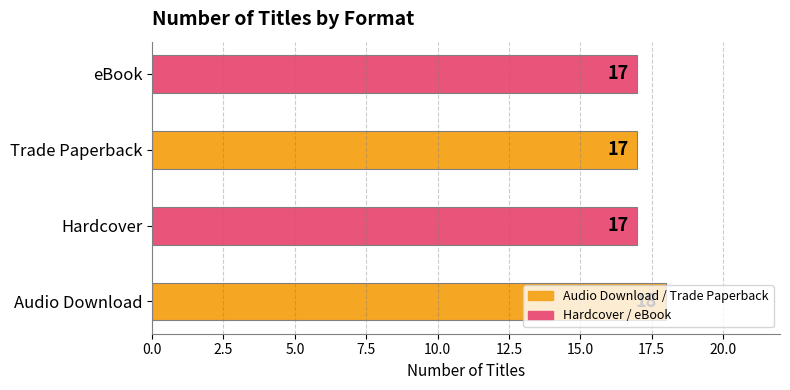

What is the smallest value displayed?

17